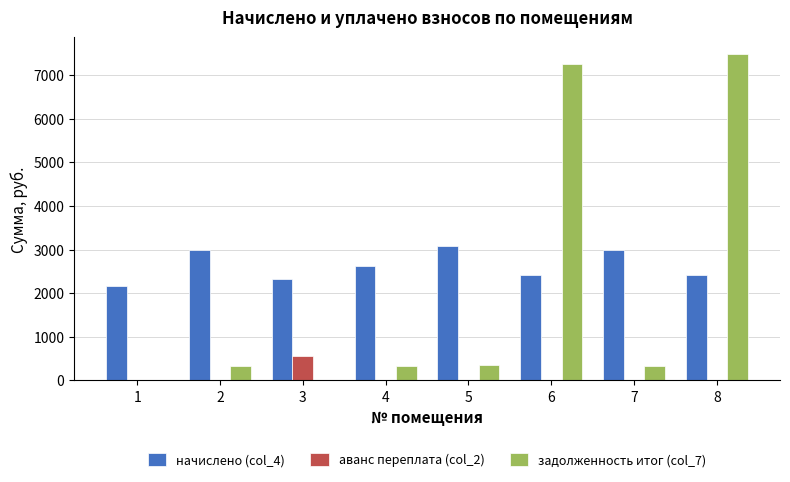

Is it true that аванс переплата (col_2) equals 0.0 at 7?

True